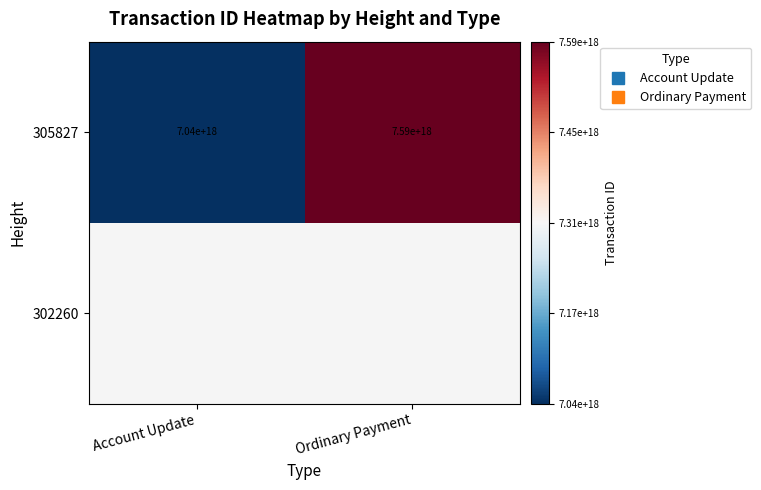

The 305827 series shows 10588364651679774720.0 at Account Update. True or false?

False